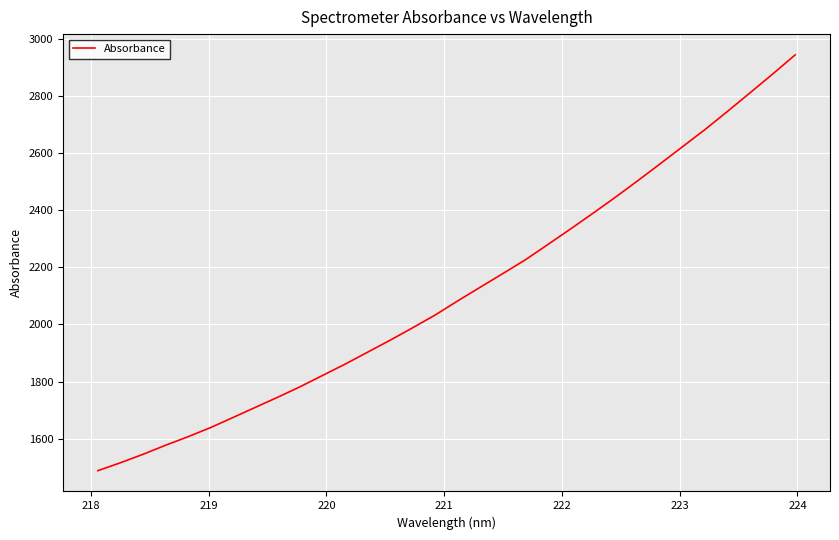

True or false: the data has more than 2 interior local peaks.

False